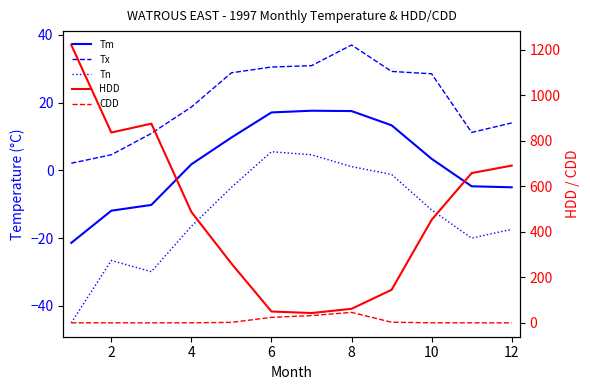

What is the difference between the maximum and second lowest values in the CDD series?

45.9